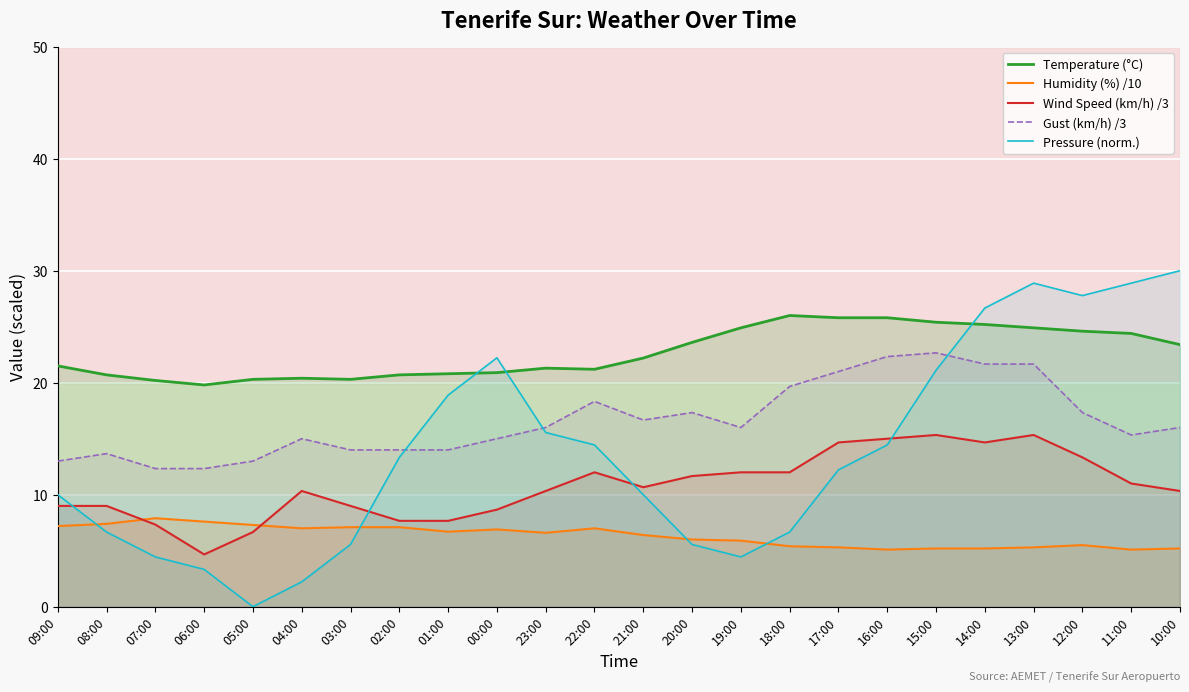

What is the difference between the maximum and minimum values in the Wind Speed (km/h) /3 series?

10.7